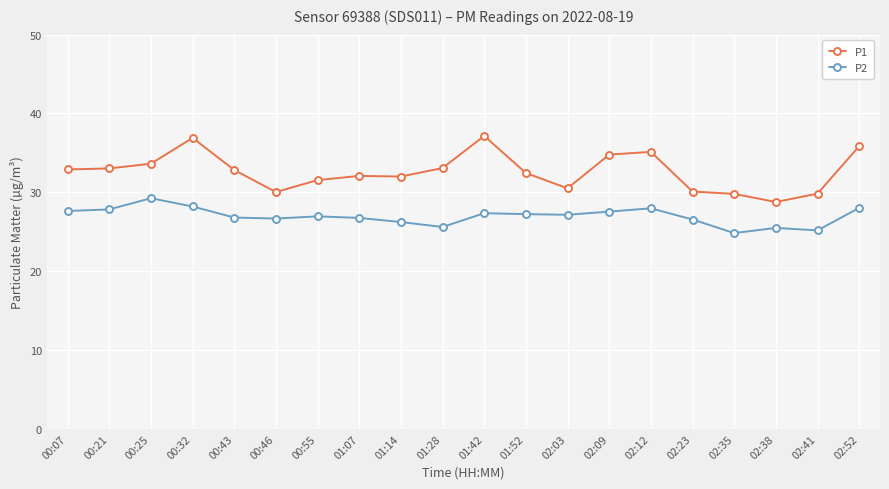

True or false: P2 has a value of 18.4 at 02:09.

False